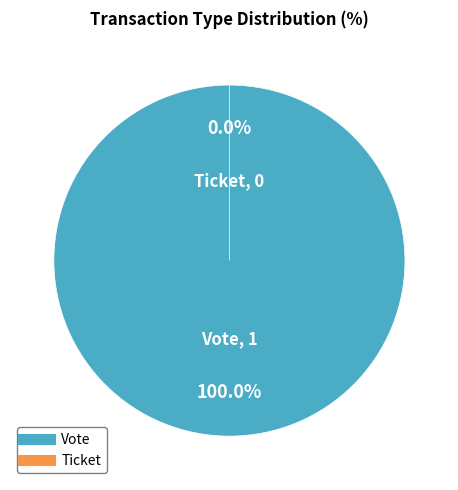

Rank the categories by value from lowest to highest.

Ticket, Vote